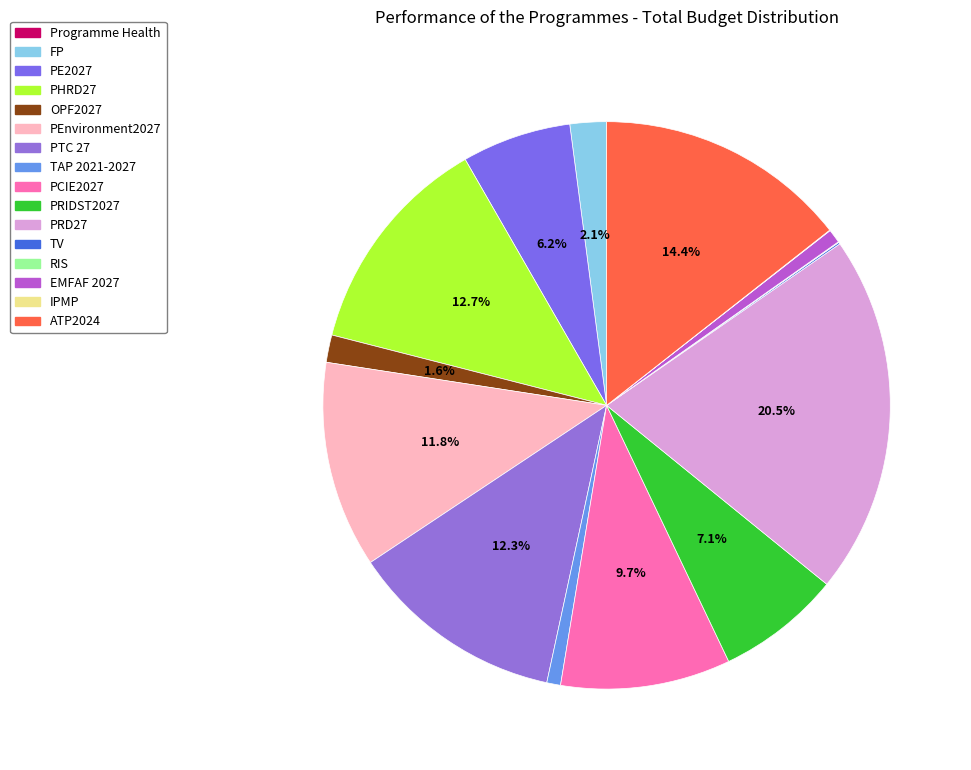

Is there any slice that represents more than half of the pie?

No